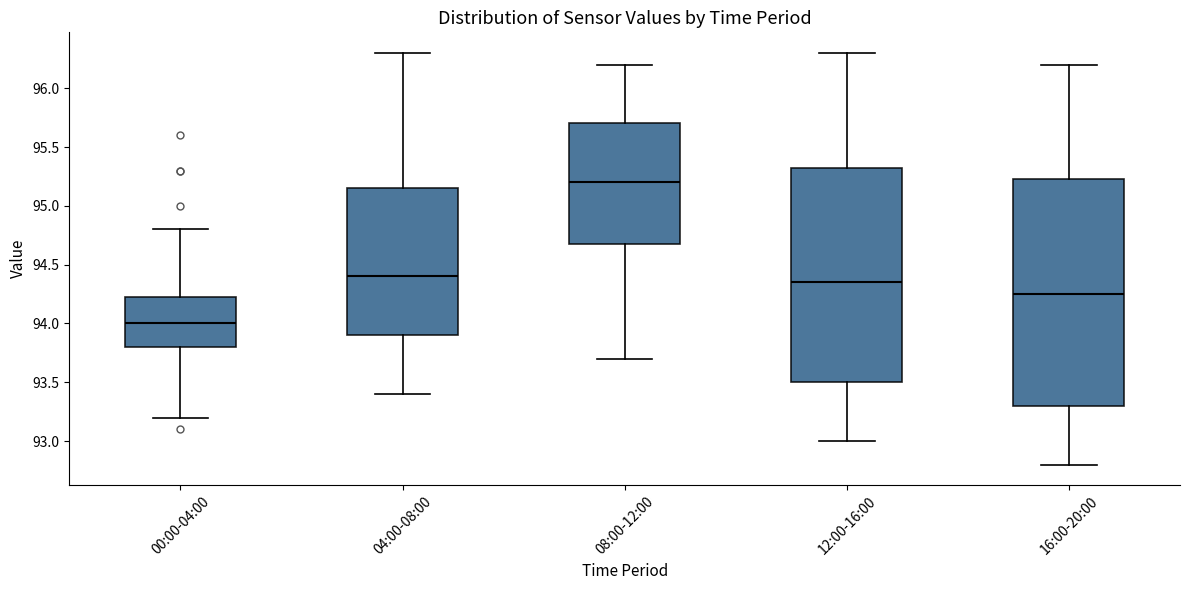

Which box's median line is the highest?

08:00-12:00